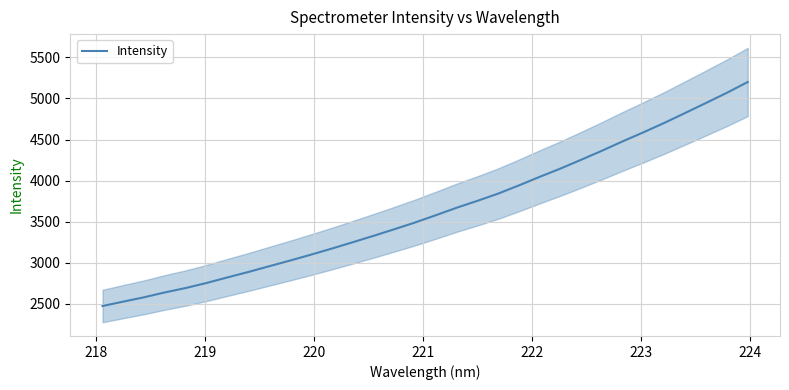

What is the highest value of the Intensity series?

5200.5